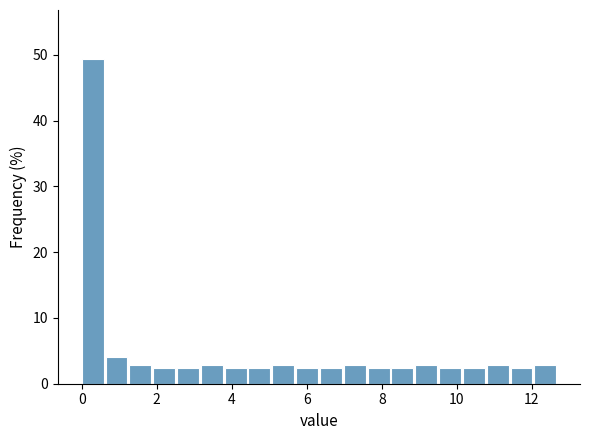

Read against the x-axis, roughly where is the centre of the tallest bar?

0.2